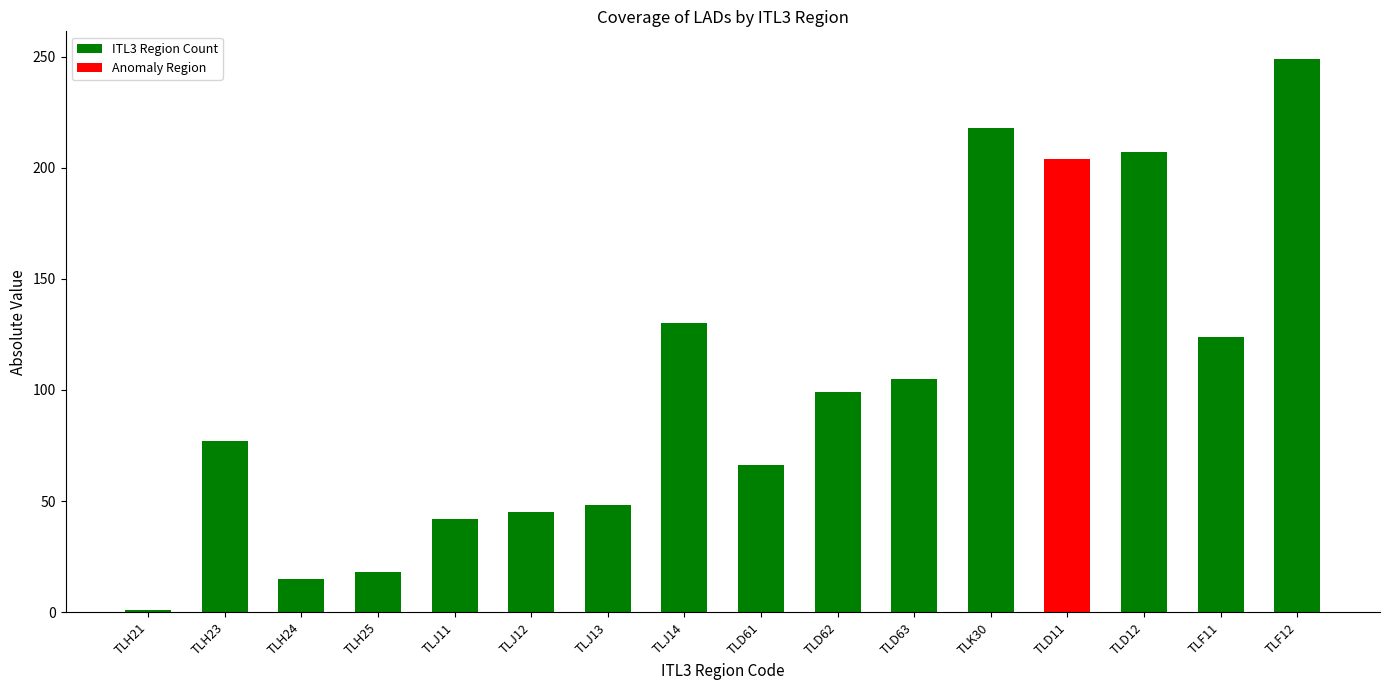

What is the difference between the maximum and second lowest values?

234